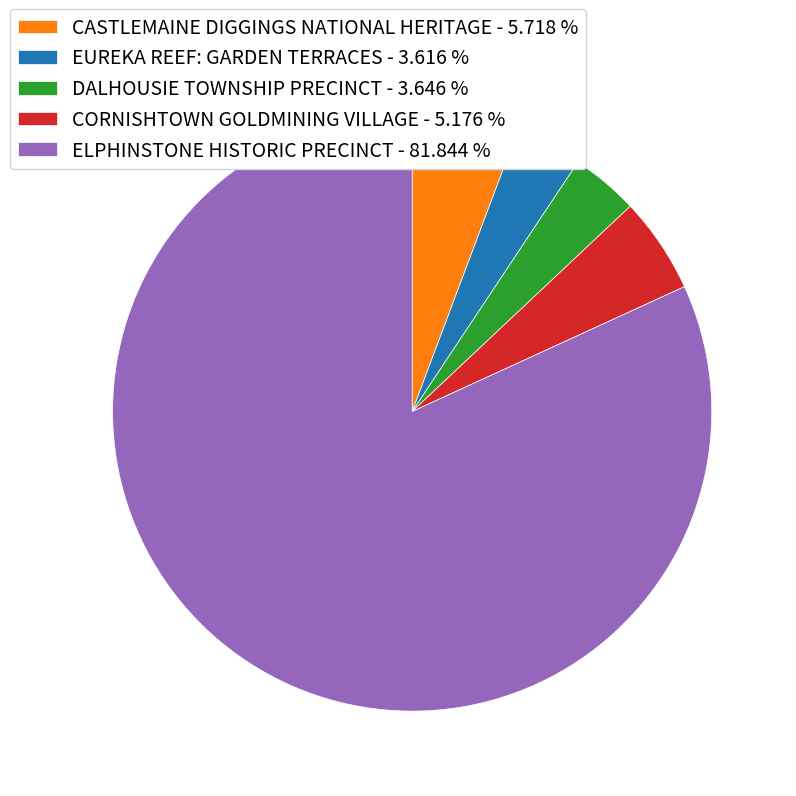

How many segments does this pie chart have?

5